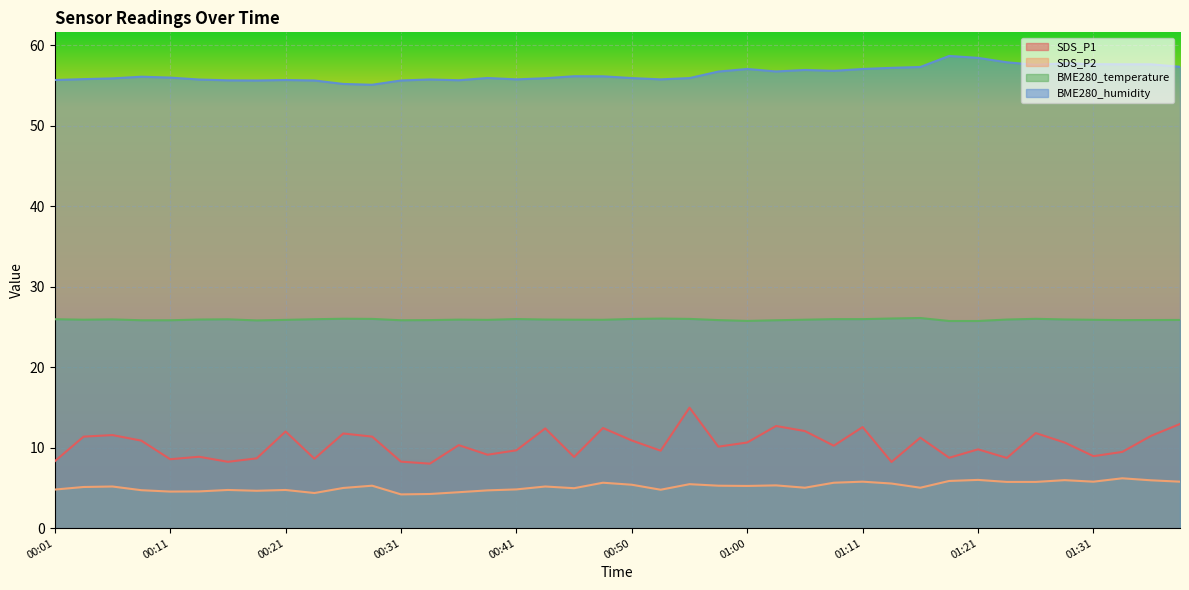

What is the label of the 18th point from the right?

00:55